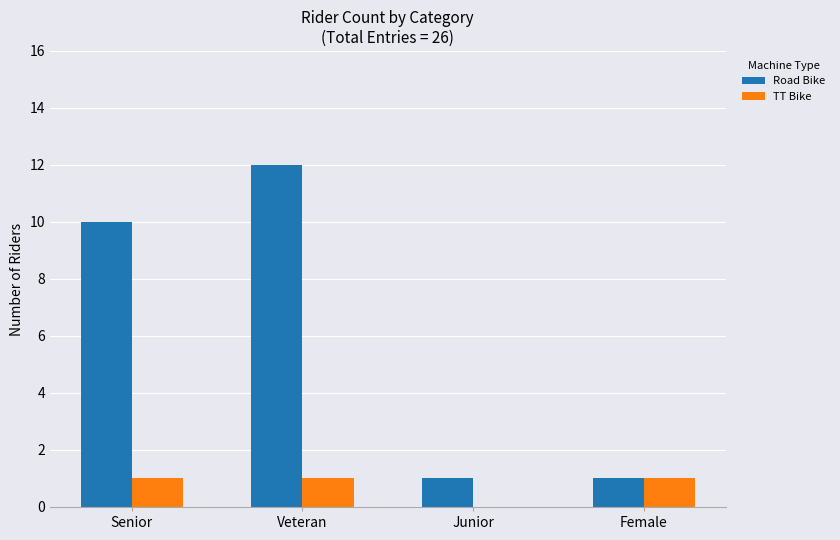

Where is TT Bike nearest to the value 0?

Junior